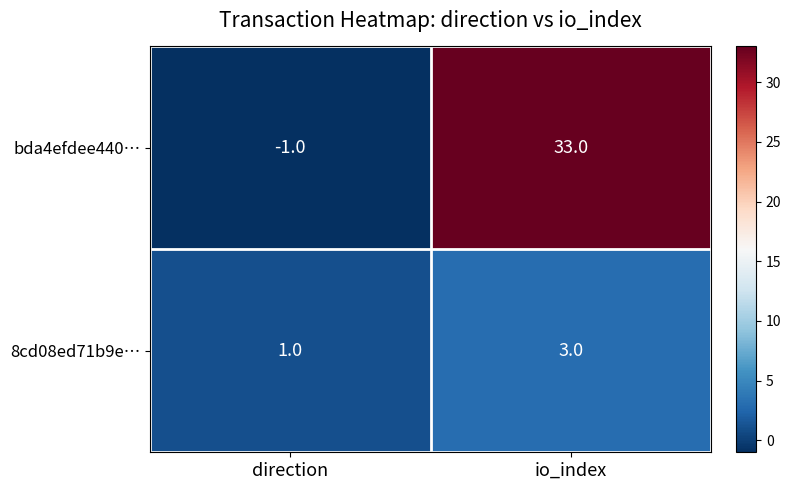

True or false: bda4efdee440… has a value of -1 at direction.

True